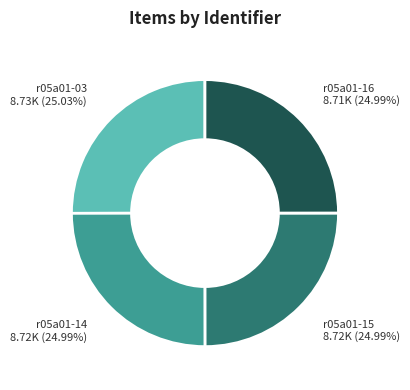

True or false: r05a01-14 accounts for 25% of the total.

True